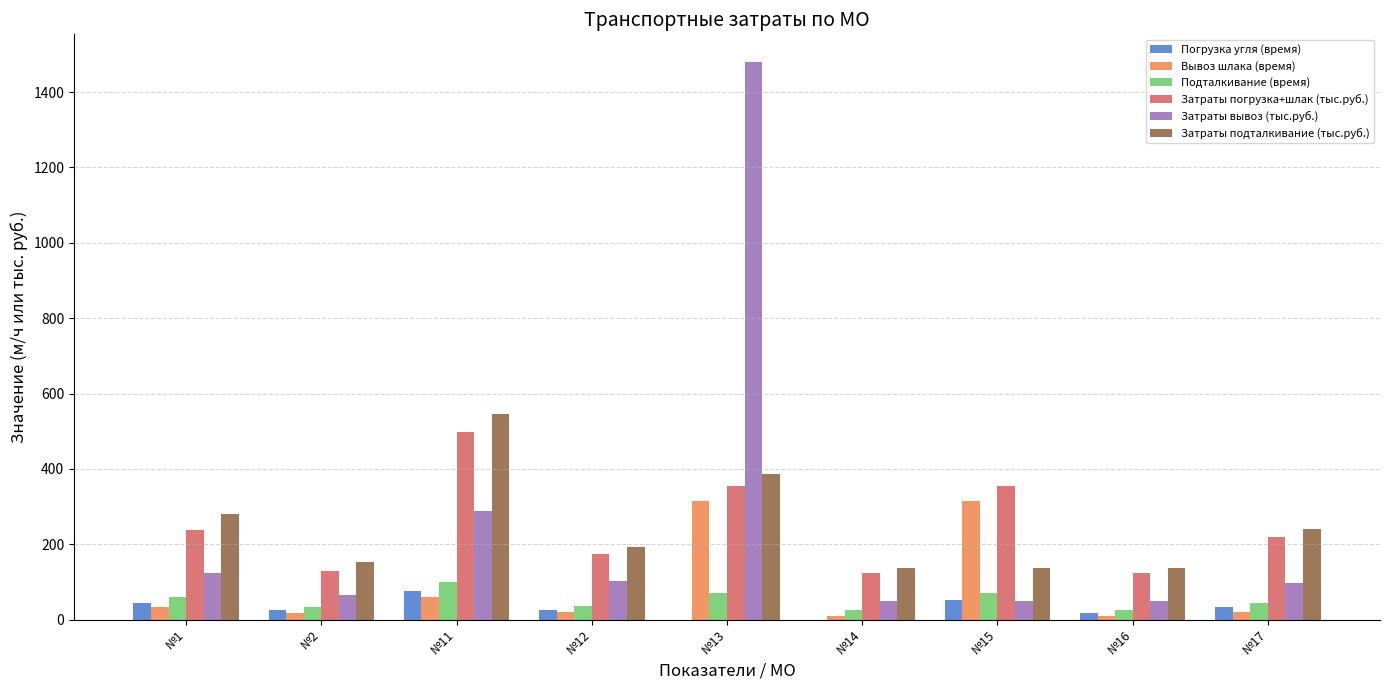

The value of Погрузка угля (время) at №14 is 0.0. True or false?

True